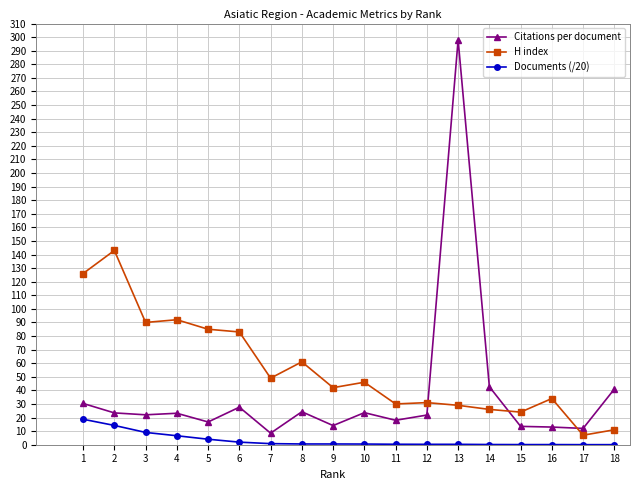

List the series in order of their peak value, highest first.

Citations per document, H index, Documents (/20)